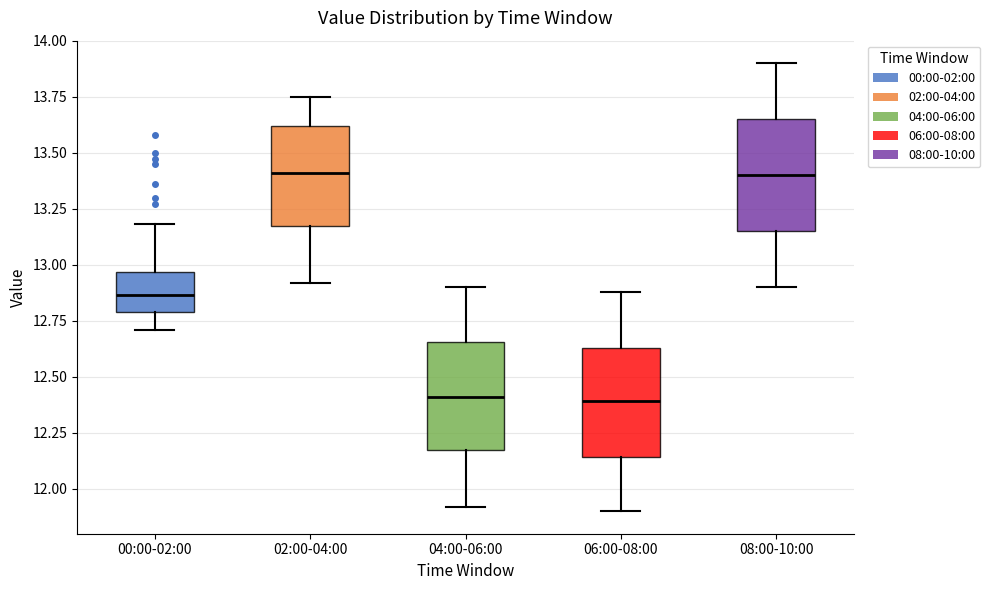

Reading left to right, read every box against the y-axis: the position of its median line, the range the box covers, and the ends of its whiskers. The values are not printed on the chart, so give them approximately, as read against the axis.

00:00-02:00: median 12.85, box 12.80 to 12.95, whiskers 12.70 to 13.20
02:00-04:00: median 13.40, box 13.15 to 13.60, whiskers 12.90 to 13.75
04:00-06:00: median 12.40, box 12.15 to 12.65, whiskers 11.90 to 12.90
06:00-08:00: median 12.40, box 12.15 to 12.65, whiskers 11.90 to 12.90
08:00-10:00: median 13.40, box 13.15 to 13.65, whiskers 12.90 to 13.90